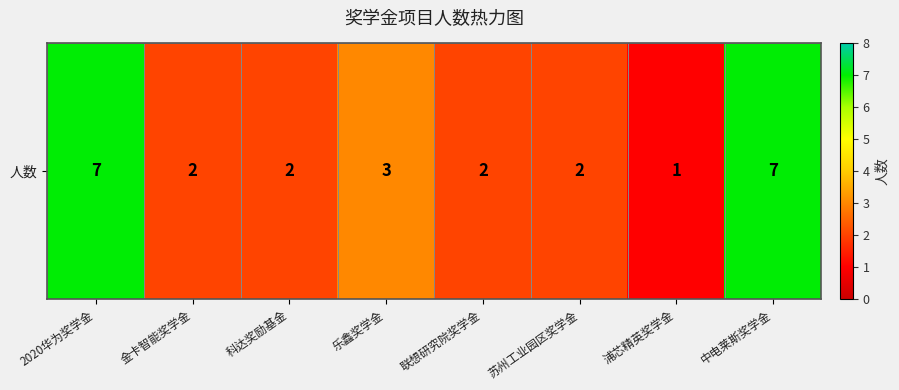

How many categories are shown in the chart?

8